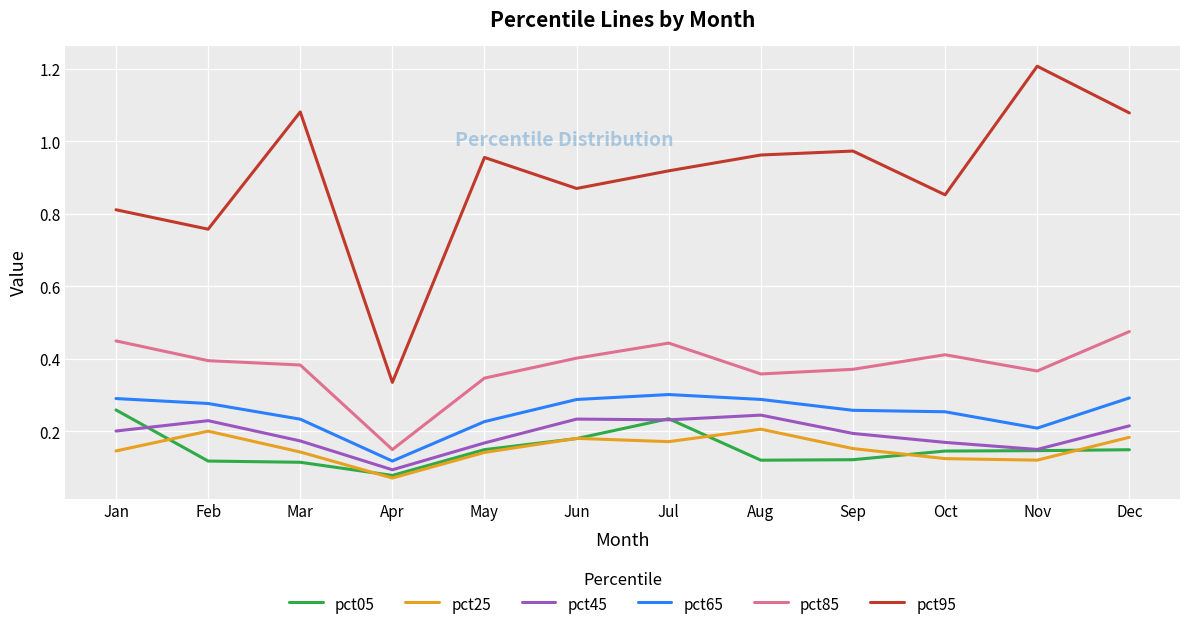

The pct05 series shows 0.2 at Sep. True or false?

False